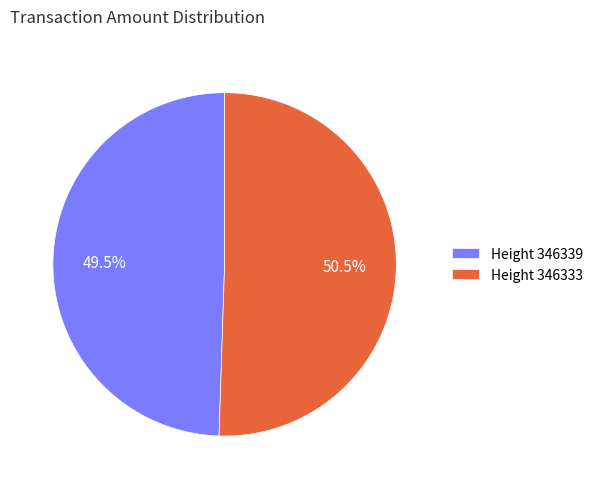

What is the majority slice?

Height 346333